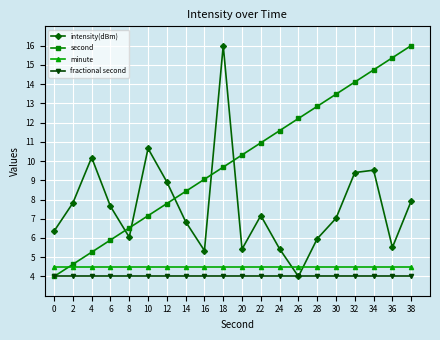

What is the maximum value shown in the chart?

16.0